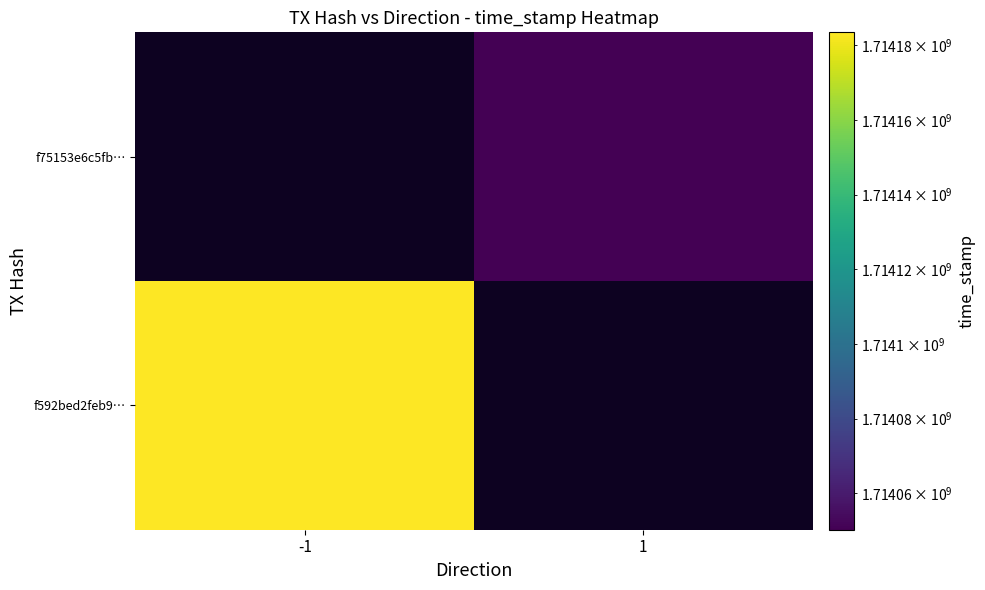

Between 1 and -1, which is larger?

-1